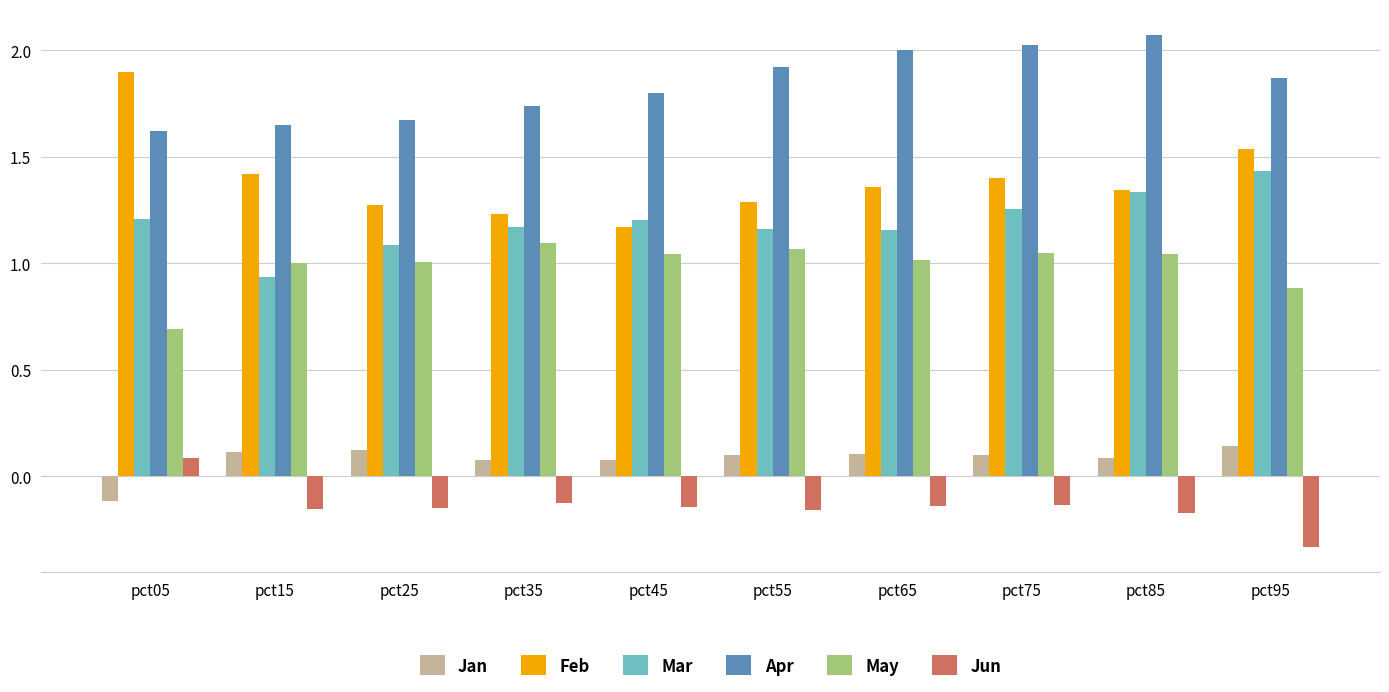

What is the difference between the Apr values at pct15 and pct55?

0.3